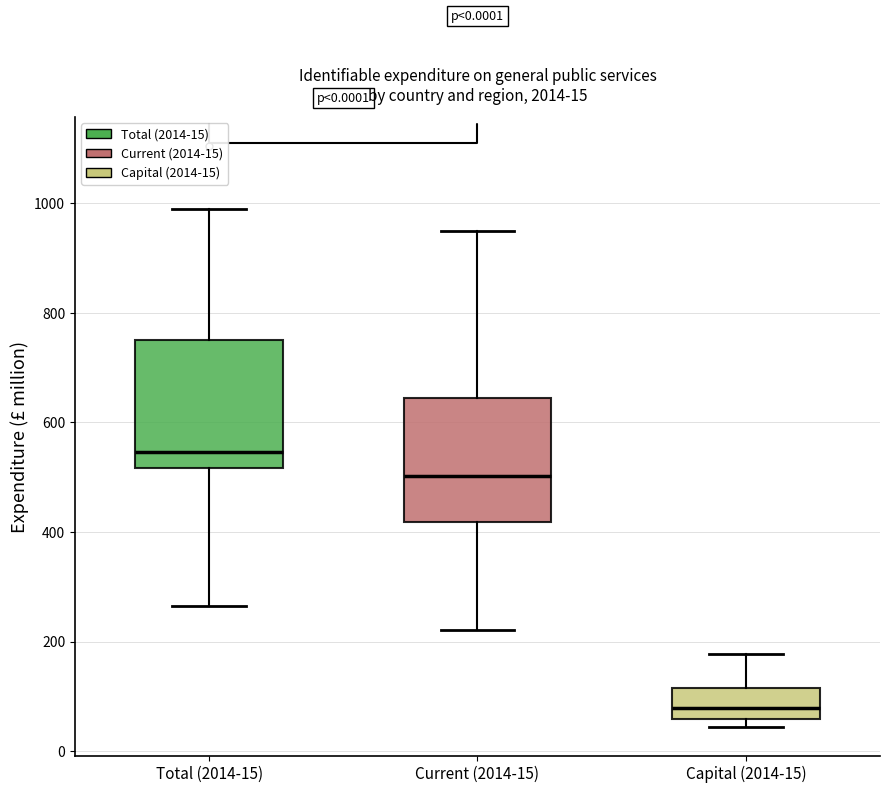

Which box has the lowest median line?

Capital (2014-15)